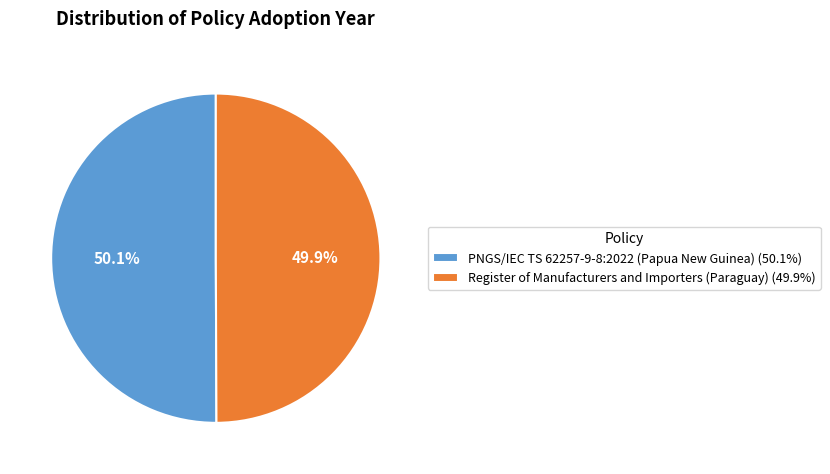

How many slices are in this pie chart?

2